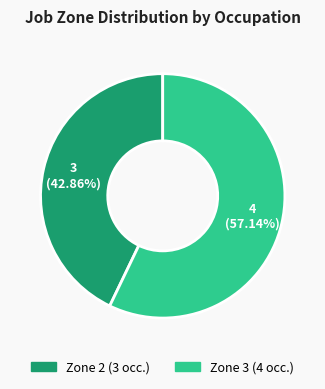

Is there a majority slice in this chart?

Yes